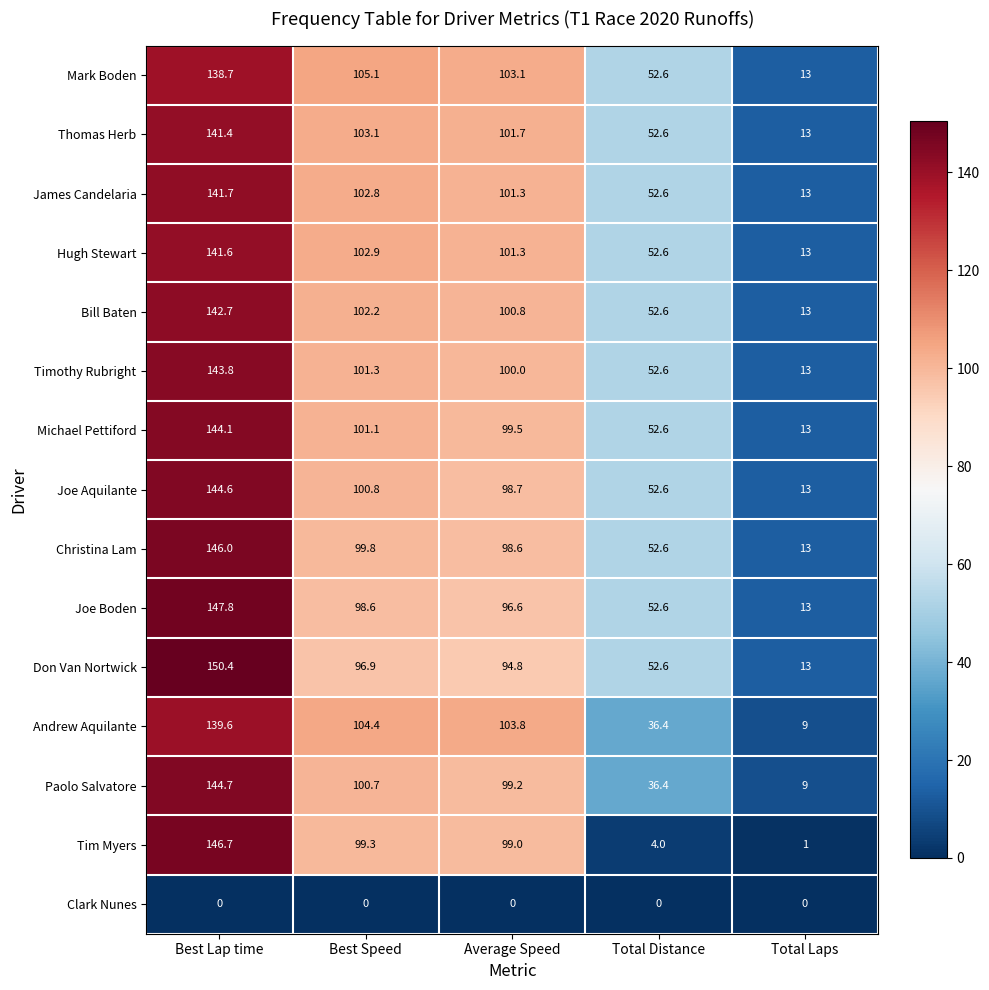

Is it true that Hugh Stewart equals 92.7 at Best Lap time?

False